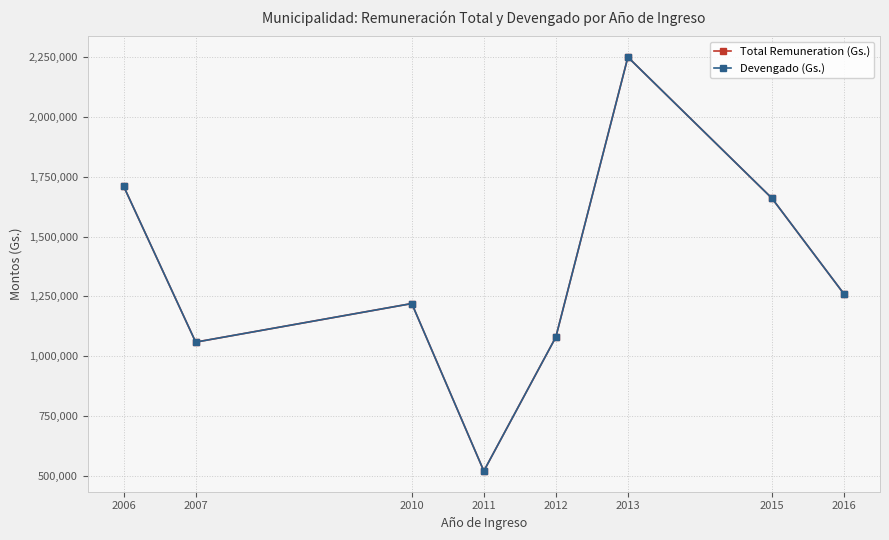

Which has a higher value, 2013 or 2016?

2013